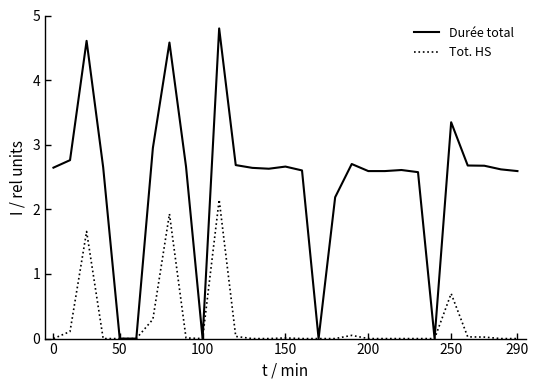

What are all the series names shown in the legend?

Durée total, Tot. HS